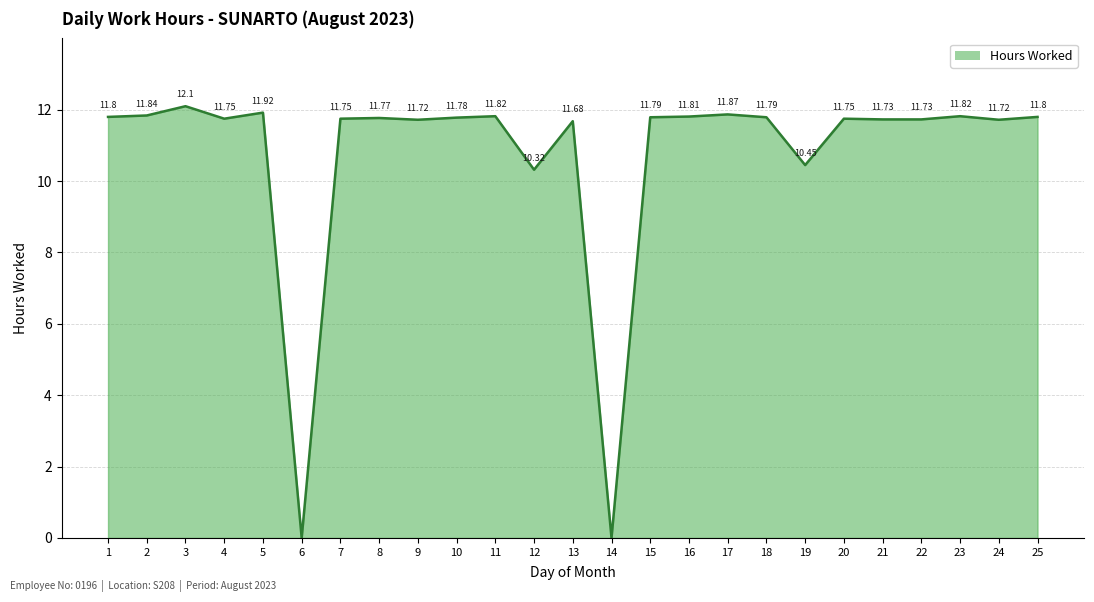

Is it true that the value at 17 is 17.8?

False